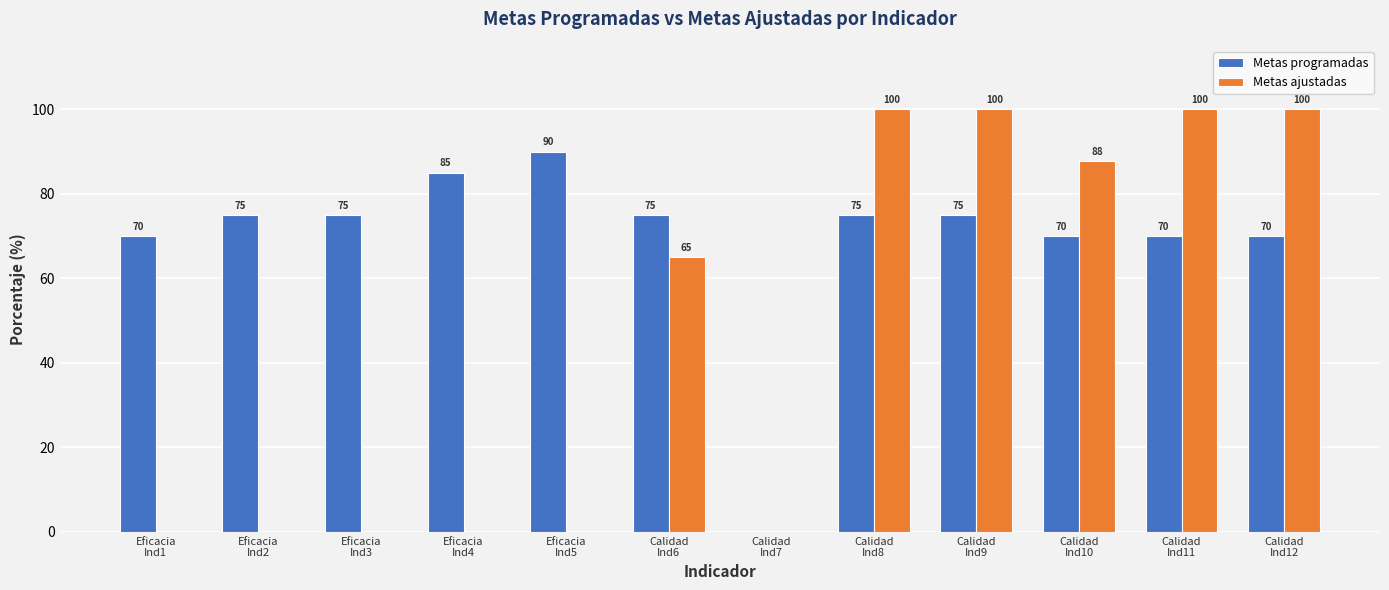

What is the maximum value for Metas ajustadas?

100.0